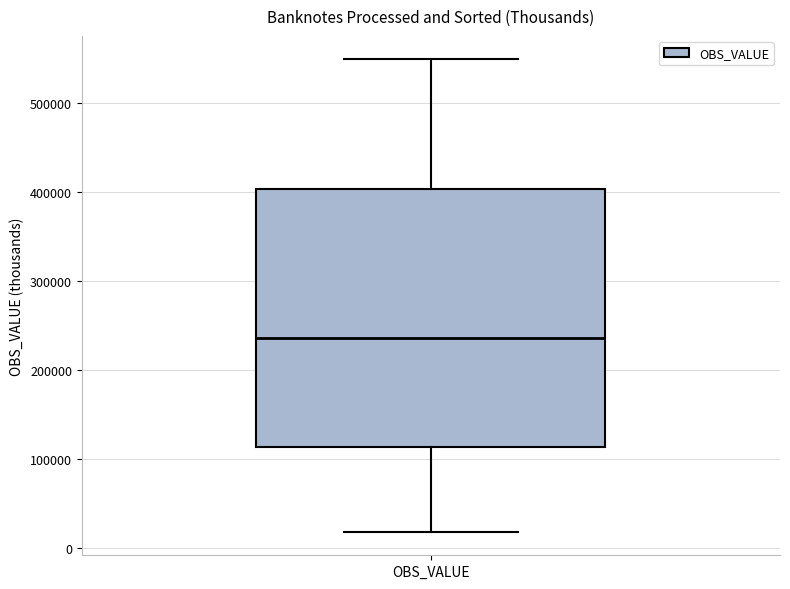

Transcribe this box plot: give where the median line is, the range the box spans, and where the two whiskers end, as read against the y-axis. The values are not printed on the chart, so give them approximately, as read against the axis.

median 240000, box 110000 to 400000, whiskers 20000 to 550000